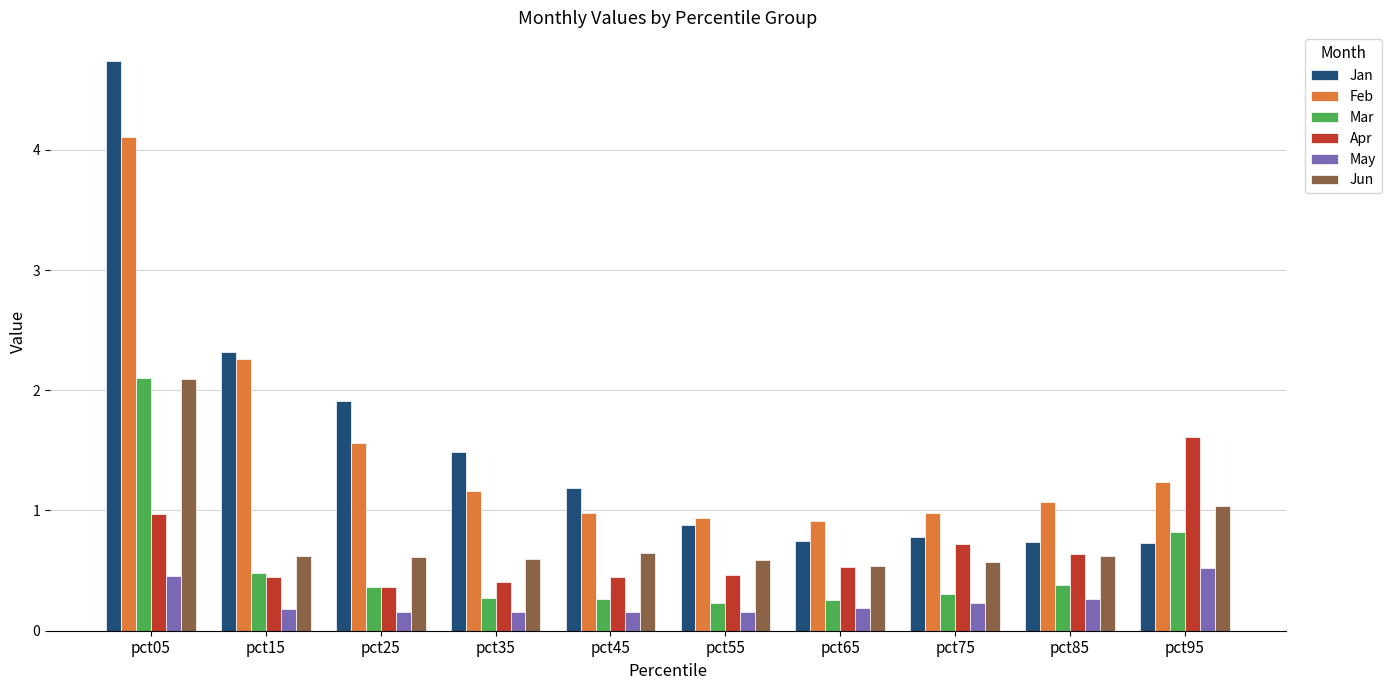

At which category is the sum across all series the highest?

pct05